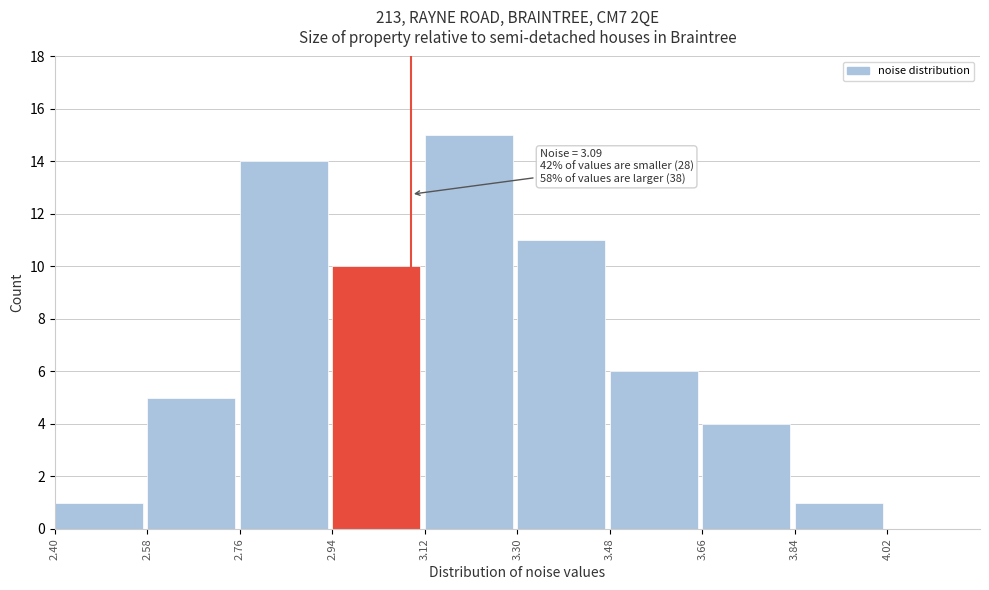

Which range on the x-axis has the tallest bar?

3.12 to 3.30